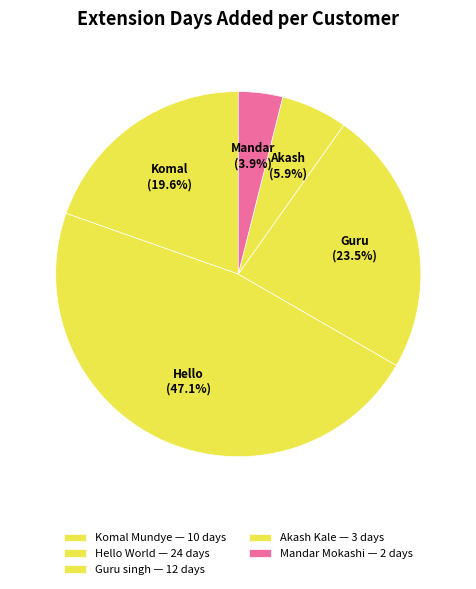

How many segments does this pie chart have?

5